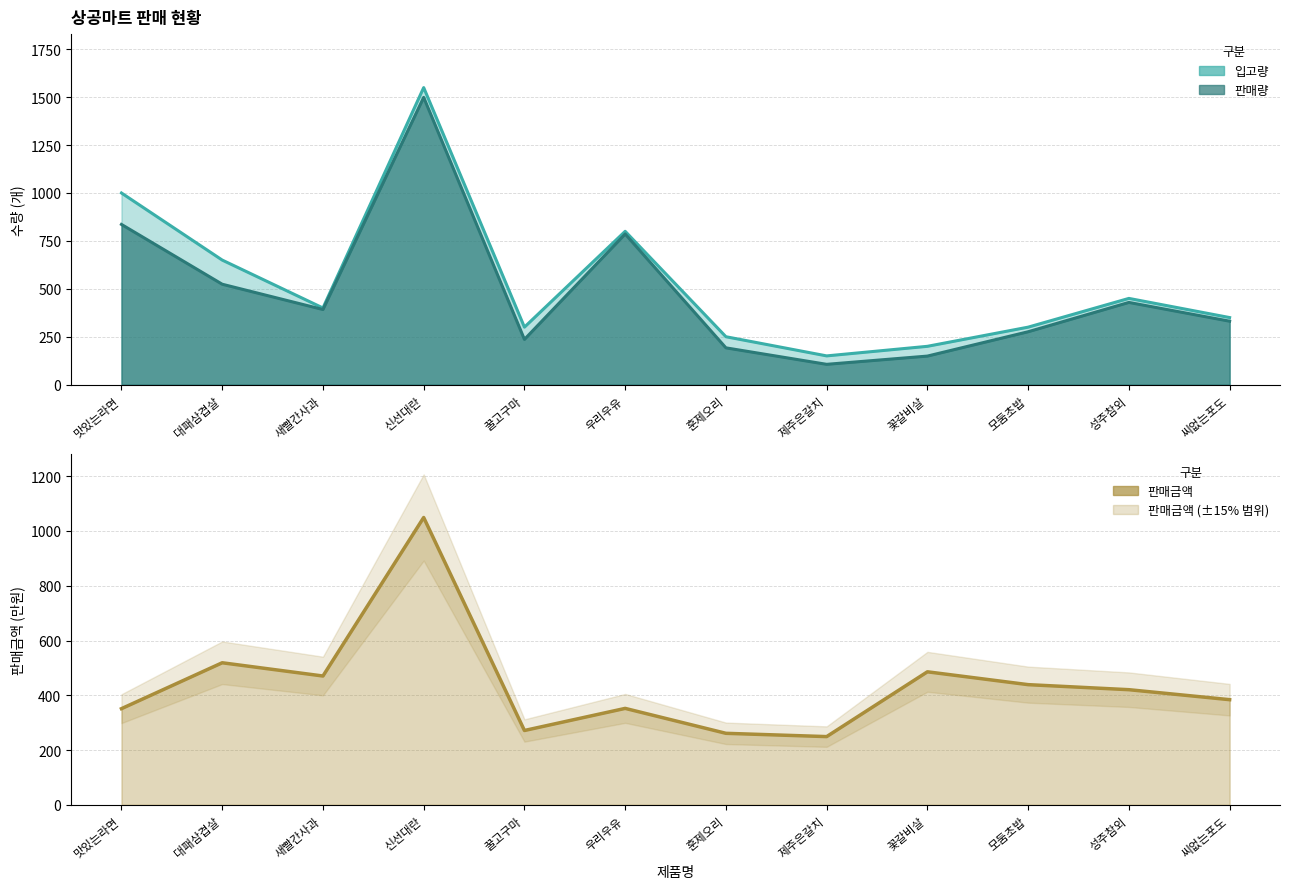

True or false: 입고량 and 판매량 cross at least once.

False